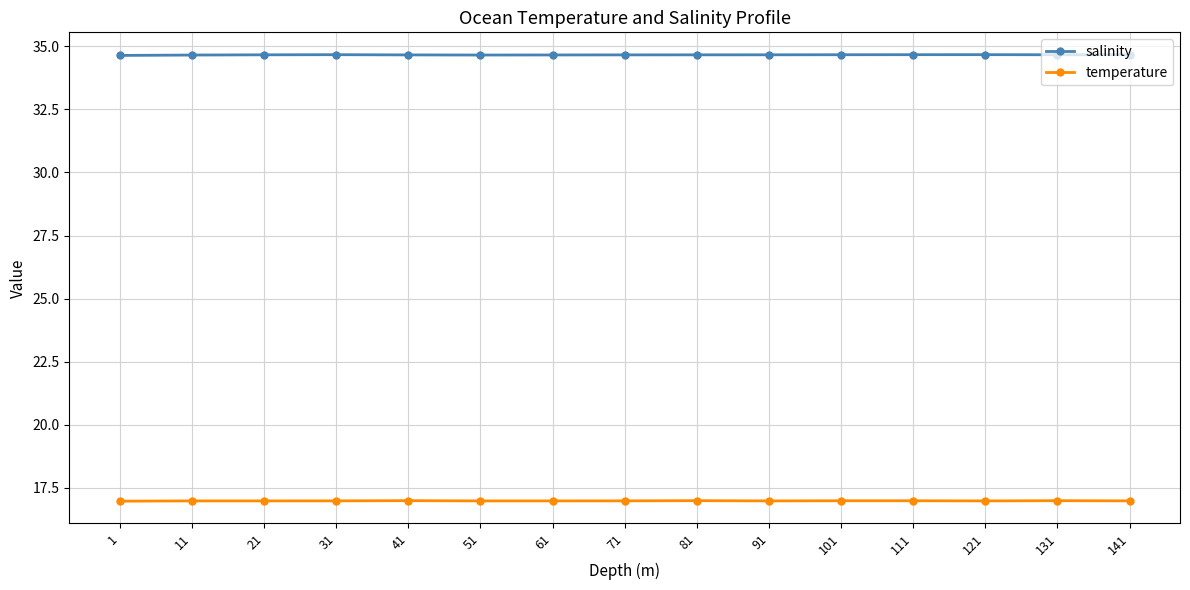

Rank the series by their average value, from highest to lowest.

salinity, temperature